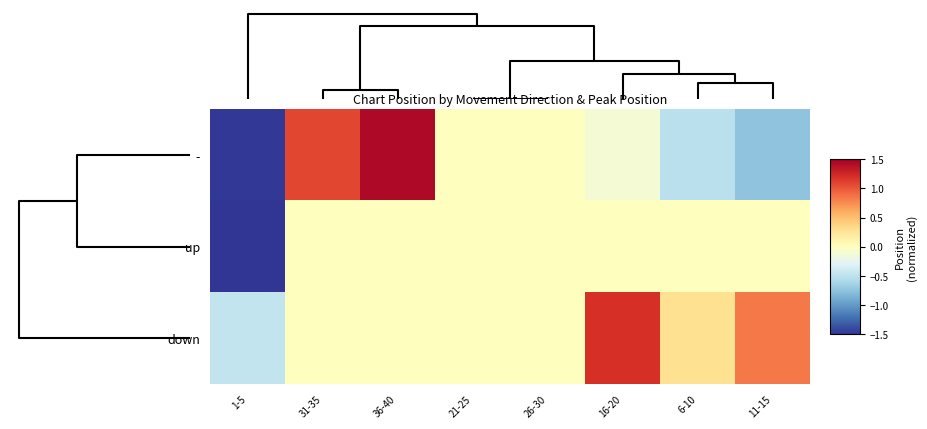

List the series in order of their peak value, highest first.

-, down, up